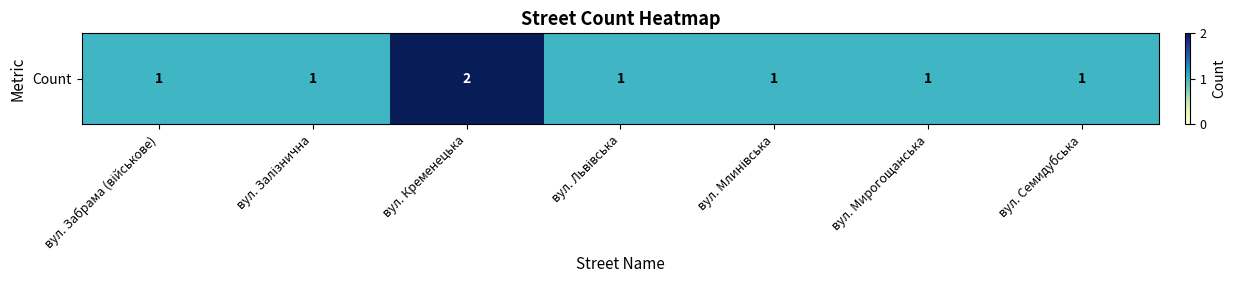

Rank the categories by value from lowest to highest.

вул. Забрама (військове), вул. Залізнична, вул. Львівська, вул. Млинівська, вул. Мирогощанська, вул. Семидубська, вул. Кременецька